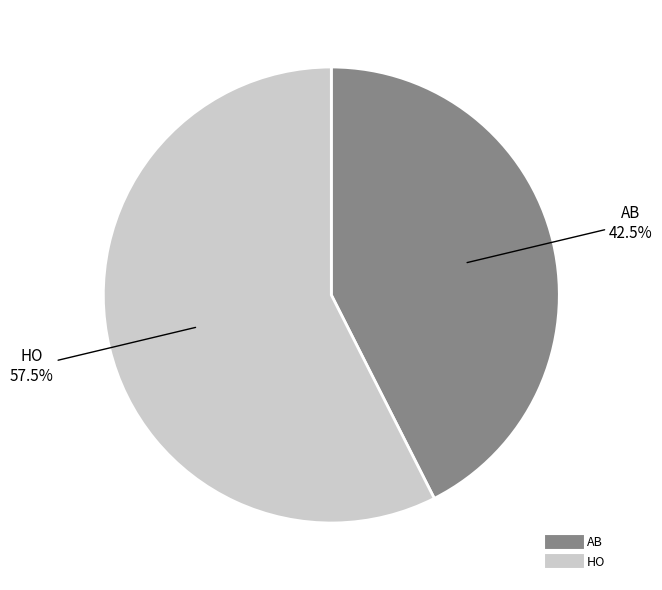

Count the number of slices in the pie.

2